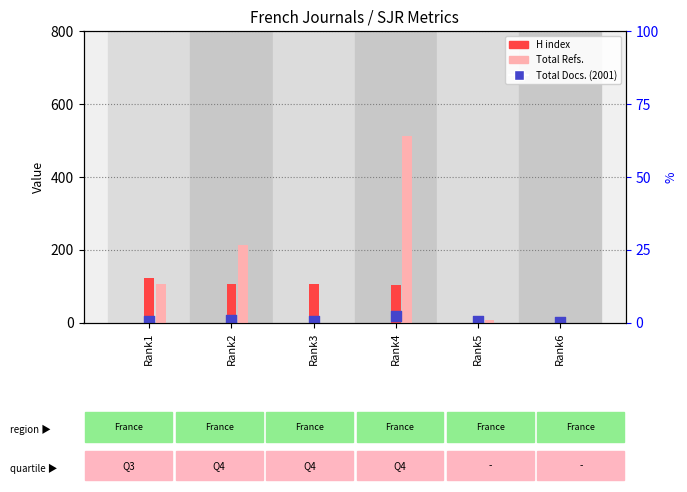

At which category is the sum across all series the highest?

Rank4